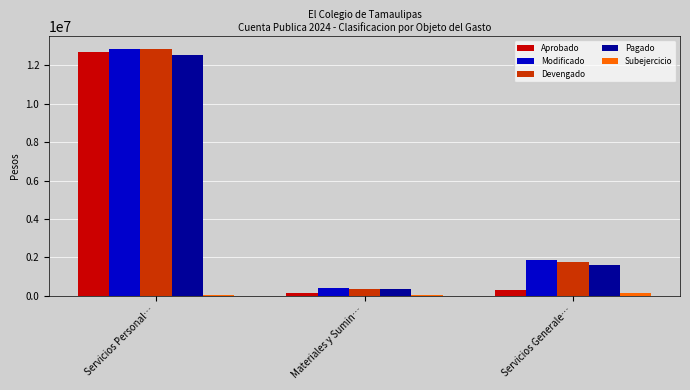

At which category is the sum across all series the highest?

Servicios Personal…